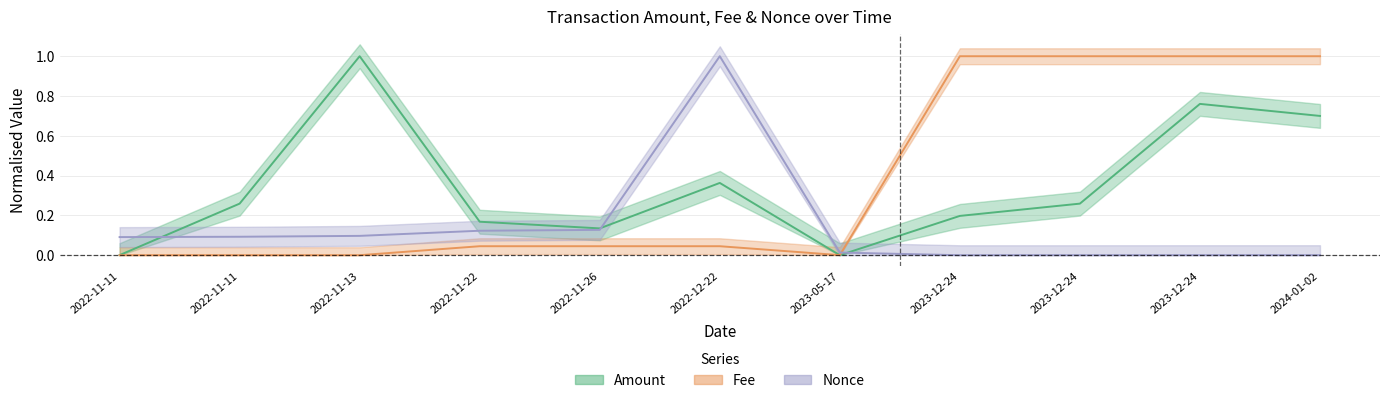

Count the number of data series in this chart.

3